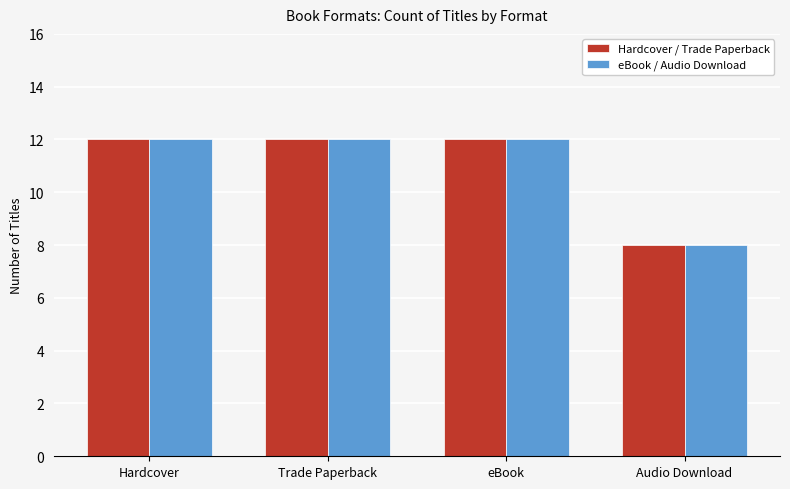

How many groups of bars are there?

4